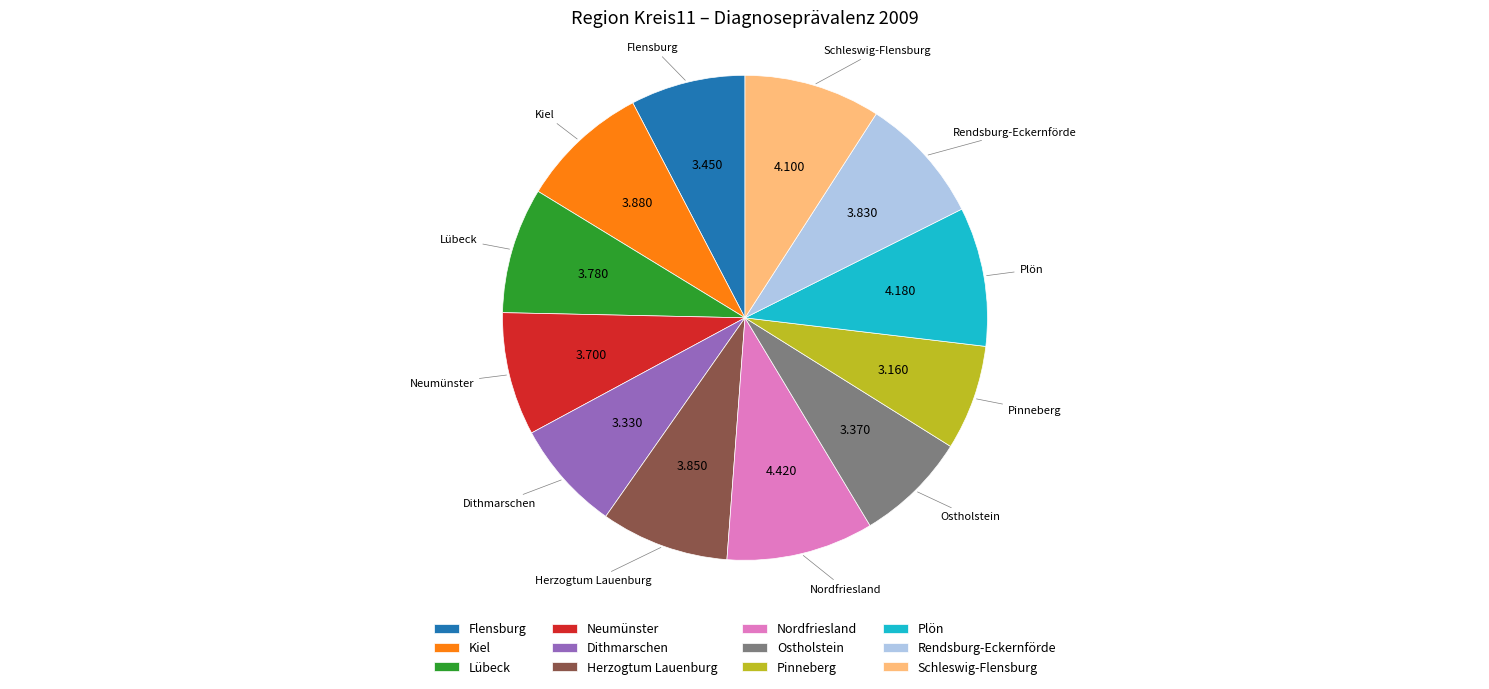

Approximately how many times larger is the value at Flensburg compared to Pinneberg?

1.1